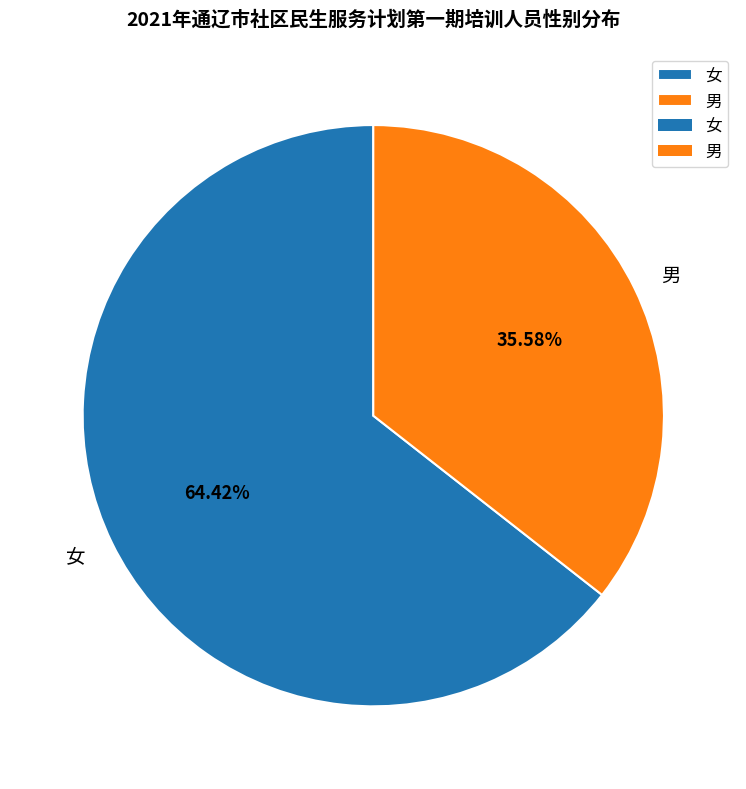

Combined, do 女 and 男 account for over 50%?

Yes